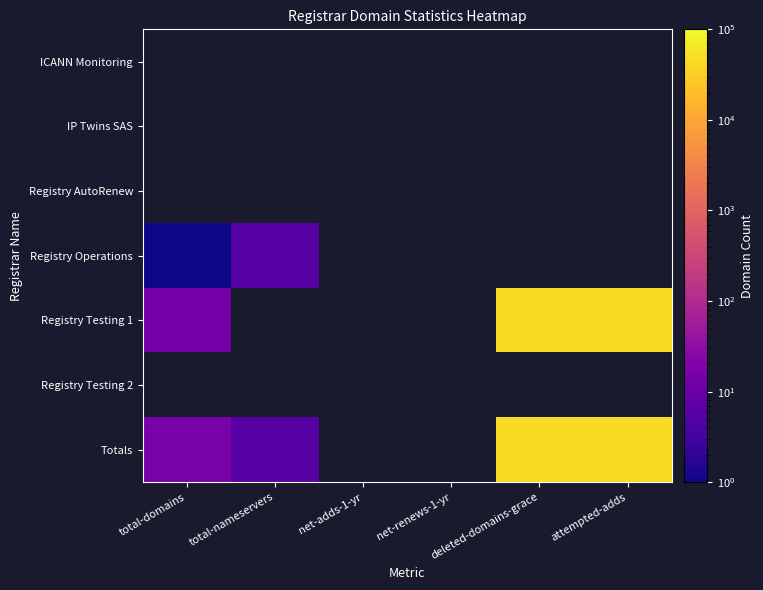

Which series has the widest spread of values?

Totals